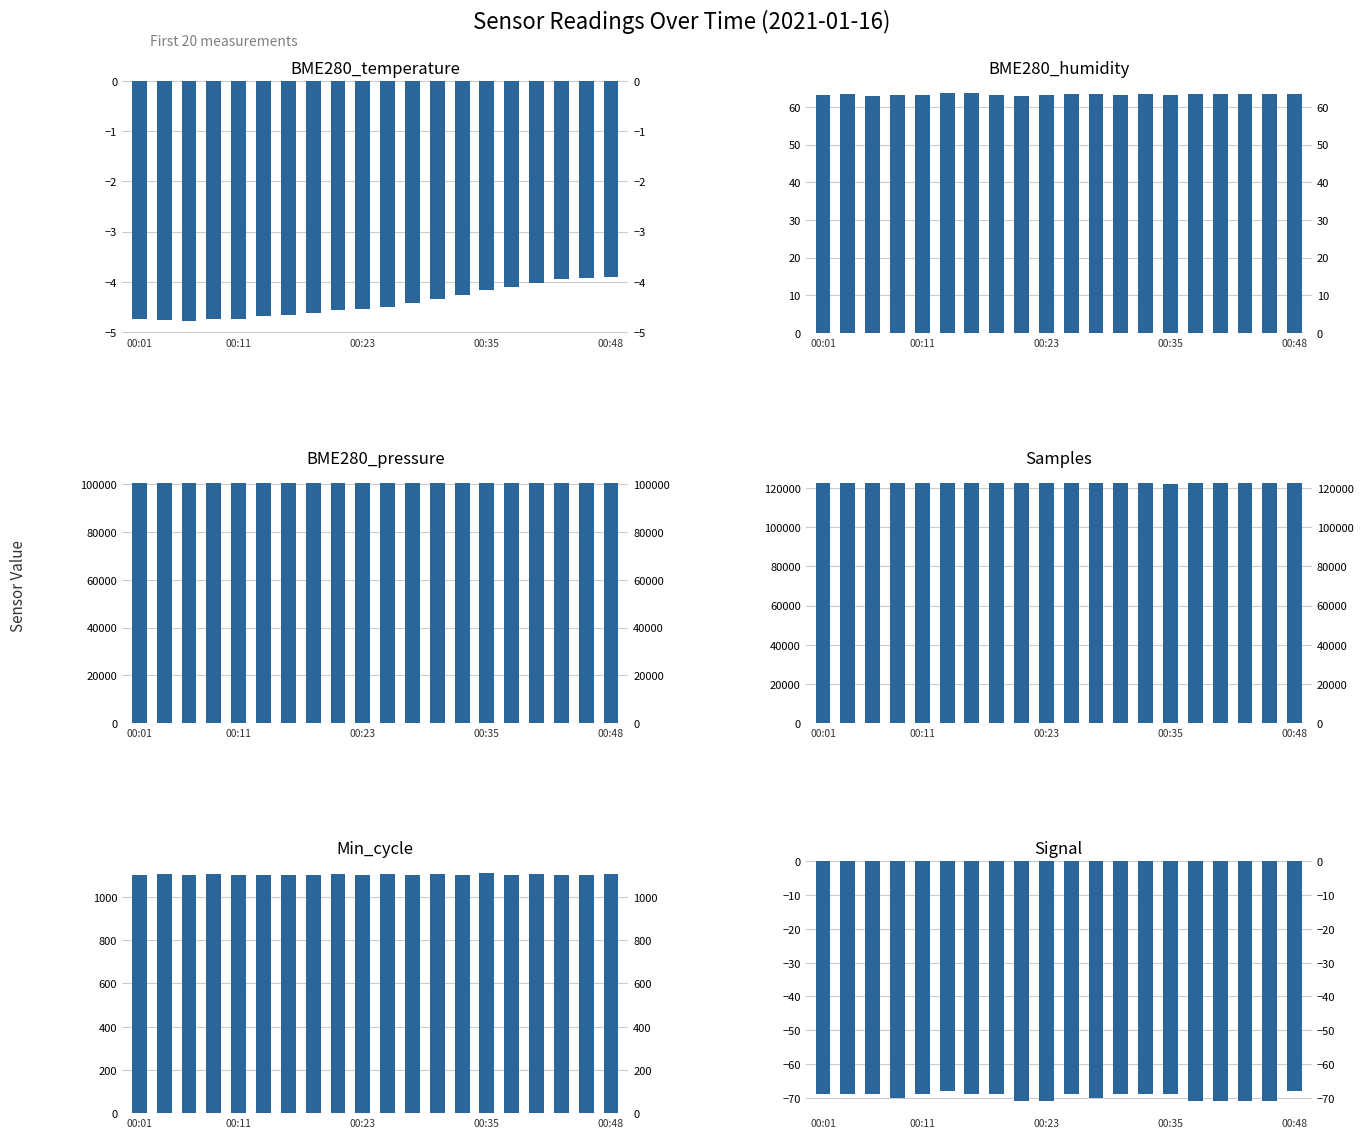

What is the approximate value of BME280_pressure at 00:48?

100456.2